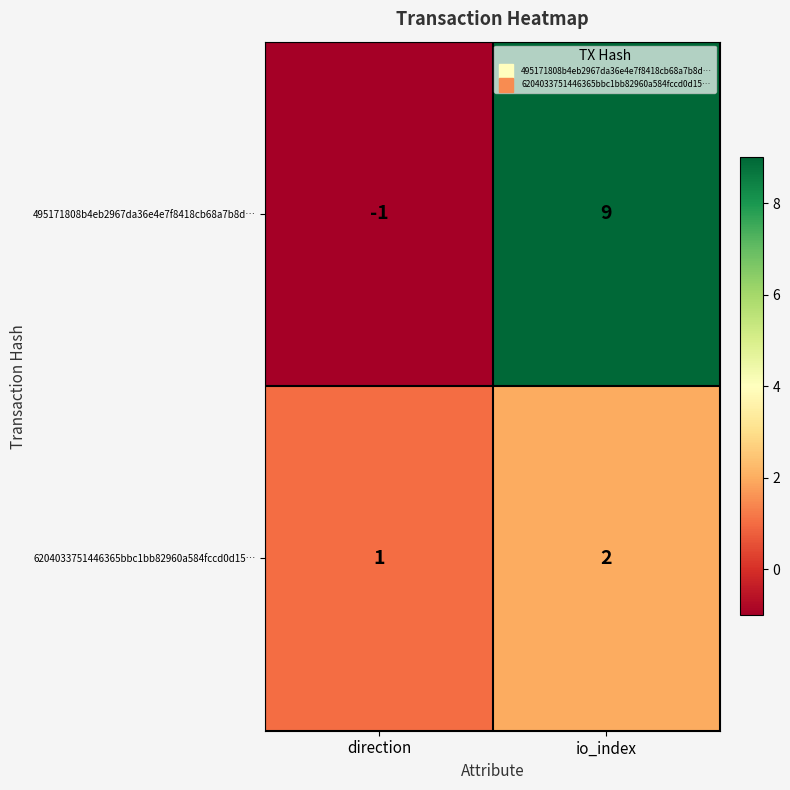

Is it true that 495171808b4eb2967da36e4e7f8418cb68a7b8d… equals -1 at direction?

True